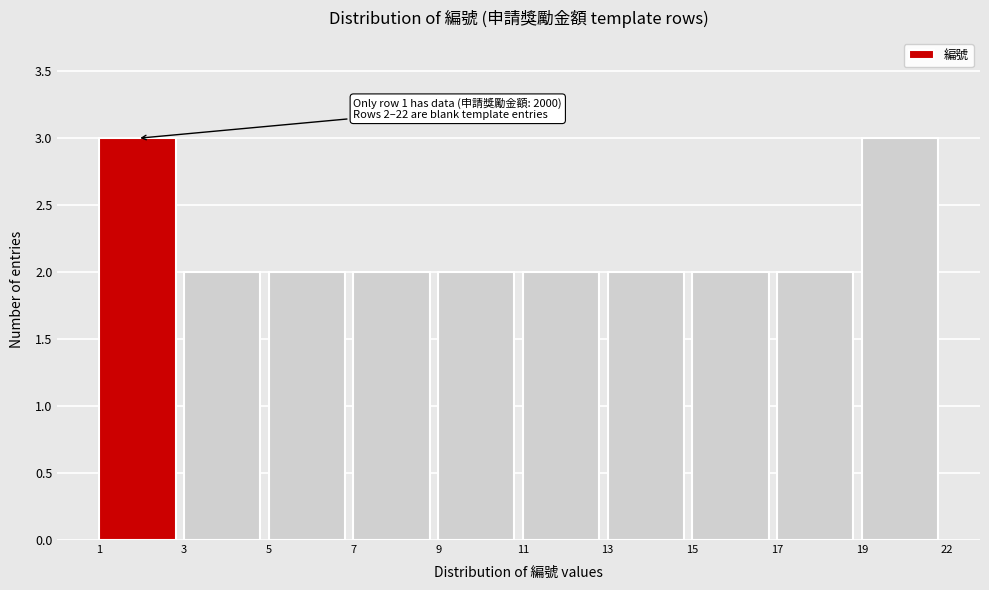

Reading left to right, extract all data points from this chart.

1=3	3=2	5=2	7=2	9=2	11=2	13=2	15=2	17=2	19=3